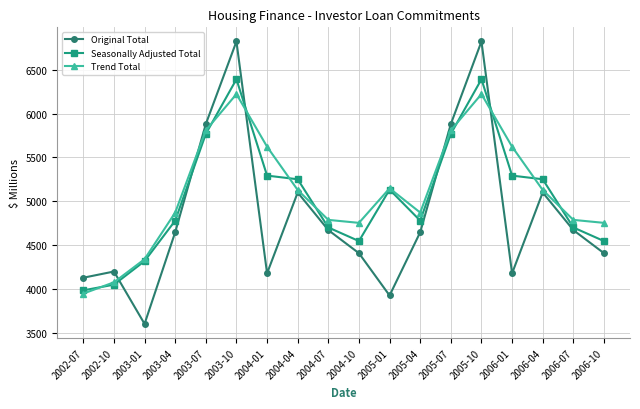

Reading left to right, list all the values displayed in this chart.

Original Total: 2002-07=4126.6	2002-10=4197.5	2003-01=3599.2	2003-04=4646.2	2003-07=5881.7	2003-10=6825.2	2004-01=4176.8	2004-04=5100.1	2004-07=4670.6	2004-10=4406.6	2005-01=3923.7	2005-04=4646.2	2005-07=5881.7	2005-10=6825.2	2006-01=4176.8	2006-04=5100.1	2006-07=4670.6	2006-10=4406.6
Seasonally Adjusted Total: 2002-07=3982.5	2002-10=4047.1	2003-01=4316.4	2003-04=4778.4	2003-07=5769.6	2003-10=6393.7	2004-01=5292.9	2004-04=5251.3	2004-07=4700.6	2004-10=4545.2	2005-01=5133.1	2005-04=4778.4	2005-07=5769.6	2005-10=6393.7	2006-01=5292.9	2006-04=5251.3	2006-07=4700.6	2006-10=4545.2
Trend Total: 2002-07=3945.5	2002-10=4074.1	2003-01=4338.3	2003-04=4870.8	2003-07=5810.3	2003-10=6224.0	2004-01=5623.1	2004-04=5128.5	2004-07=4787.2	2004-10=4753.2	2005-01=5147.7	2005-04=4870.8	2005-07=5810.3	2005-10=6224.0	2006-01=5623.1	2006-04=5128.5	2006-07=4787.2	2006-10=4753.2